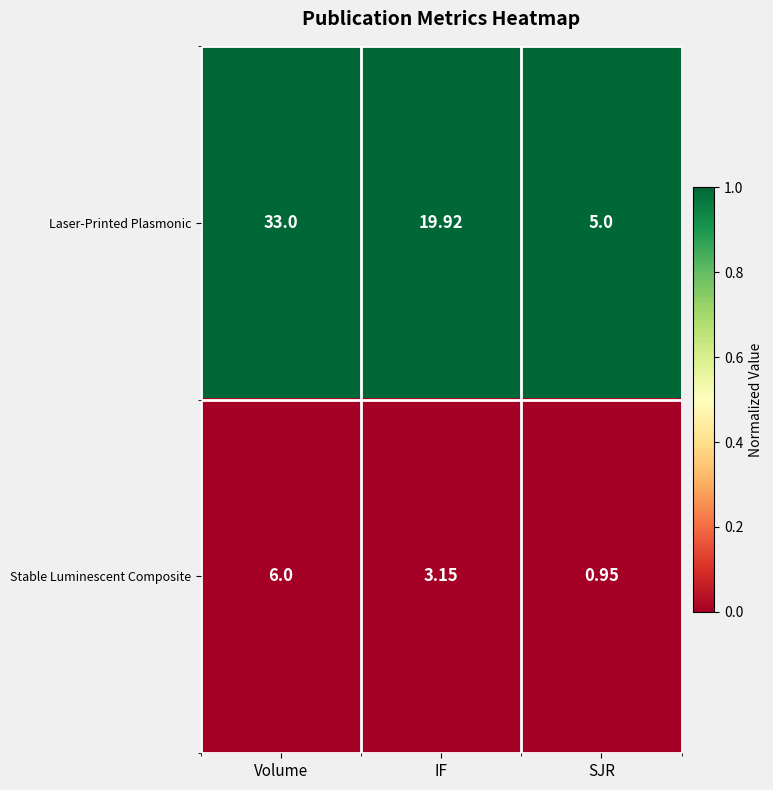

Which series has the largest total across all categories?

Laser-Printed Plasmonic